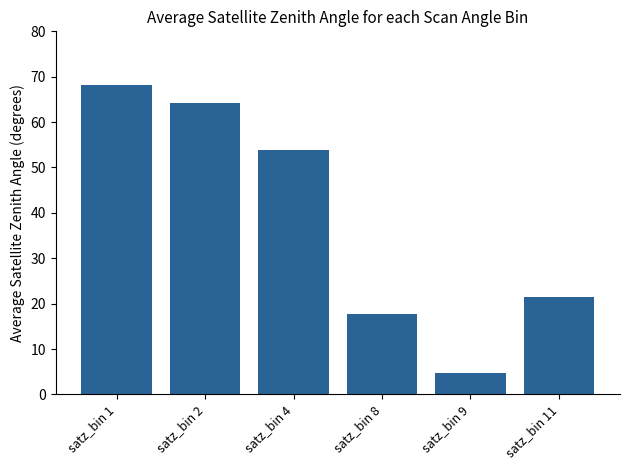

Which has a higher value, satz_bin 4 or satz_bin 9?

satz_bin 4